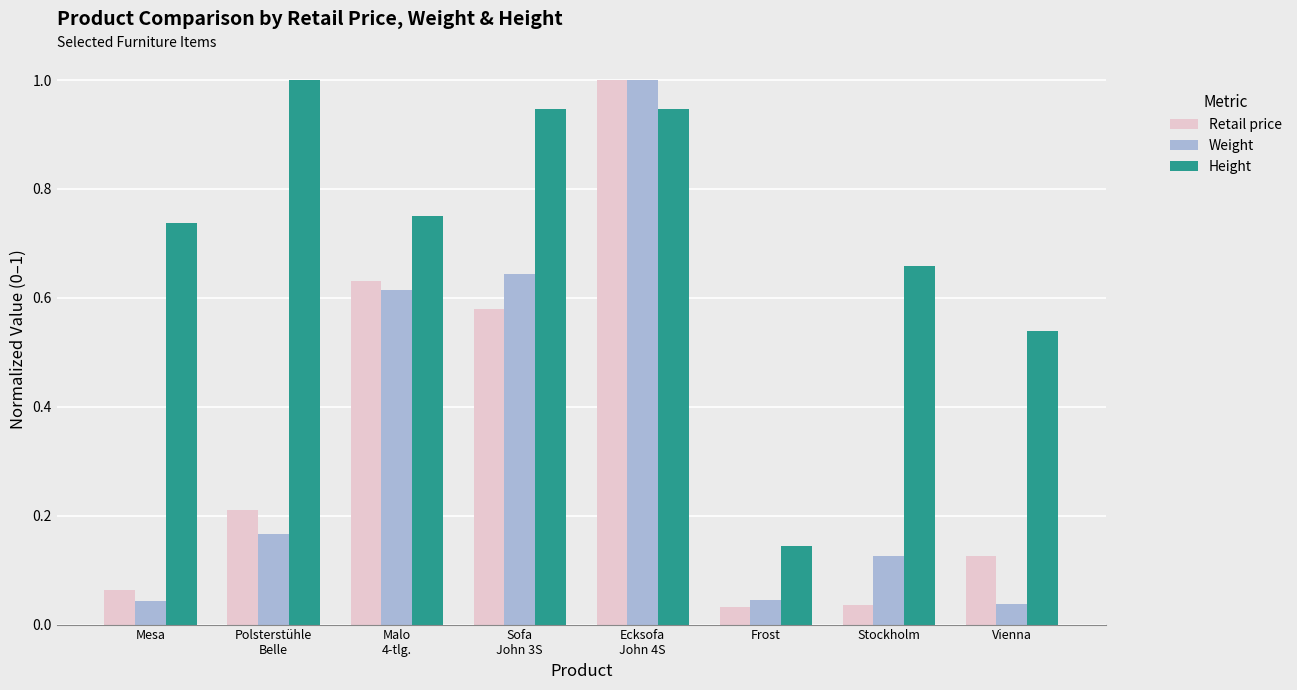

True or false: Weight has a value of 0.1 at Vienna.

False